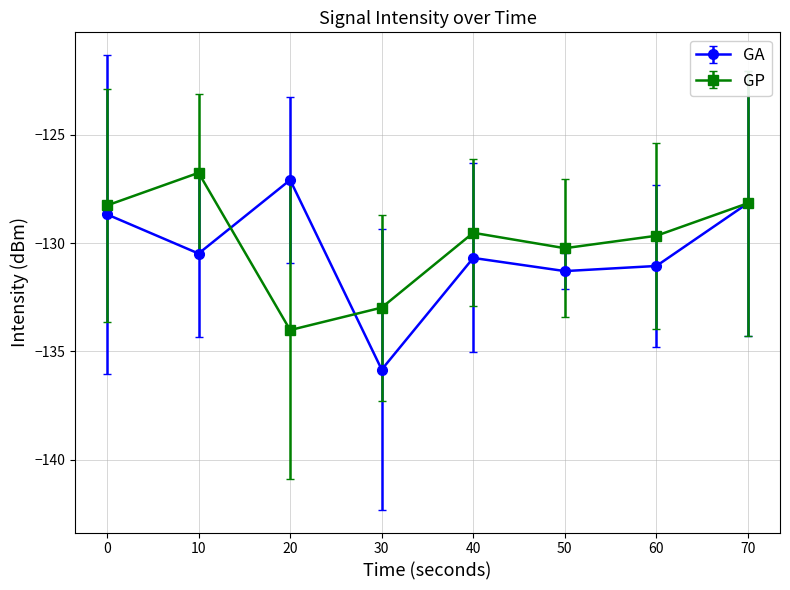

What is the value of the GP point at the 3rd from the left?

-134.0